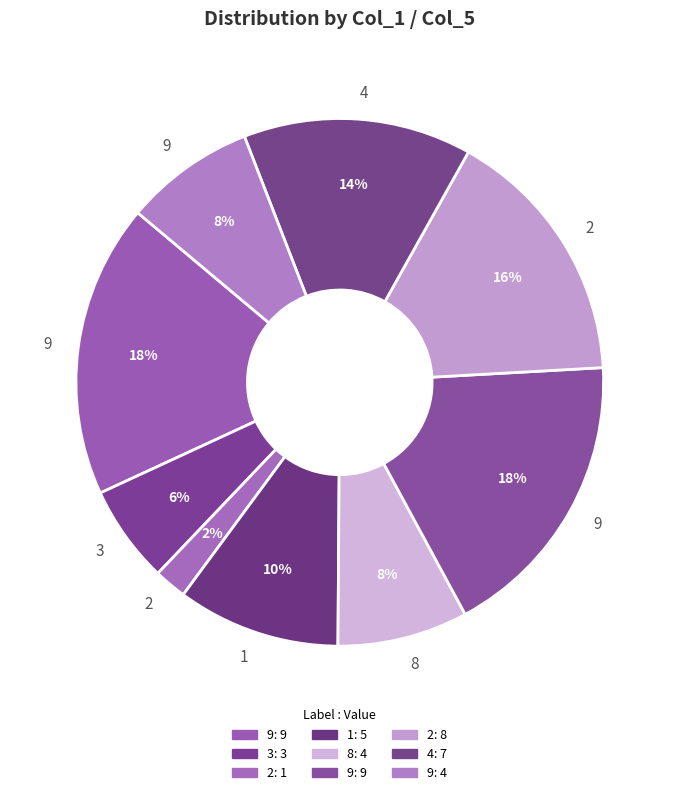

How many slices are in this pie chart?

9